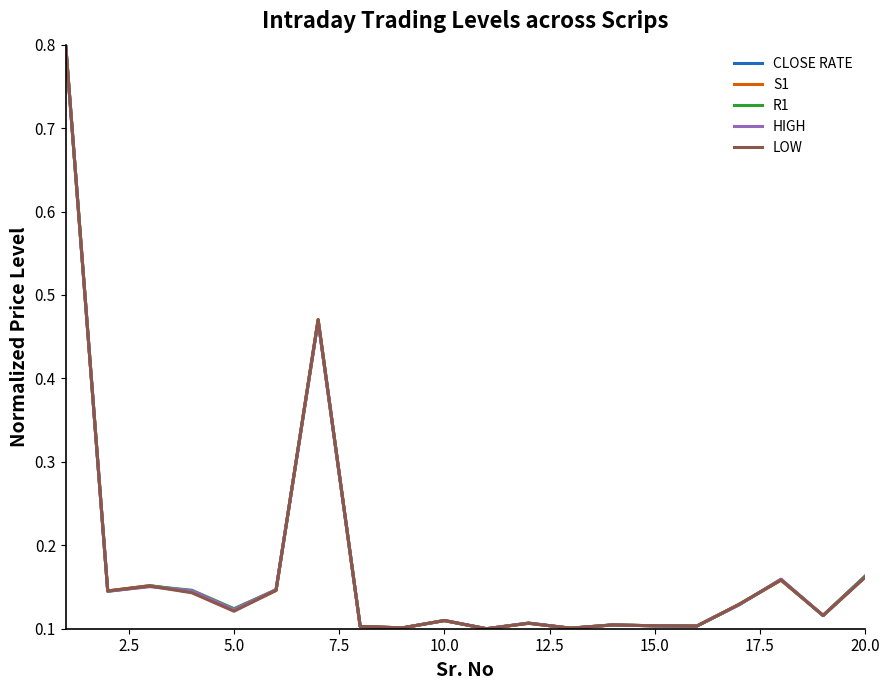

What is the maximum value for CLOSE RATE?

0.8